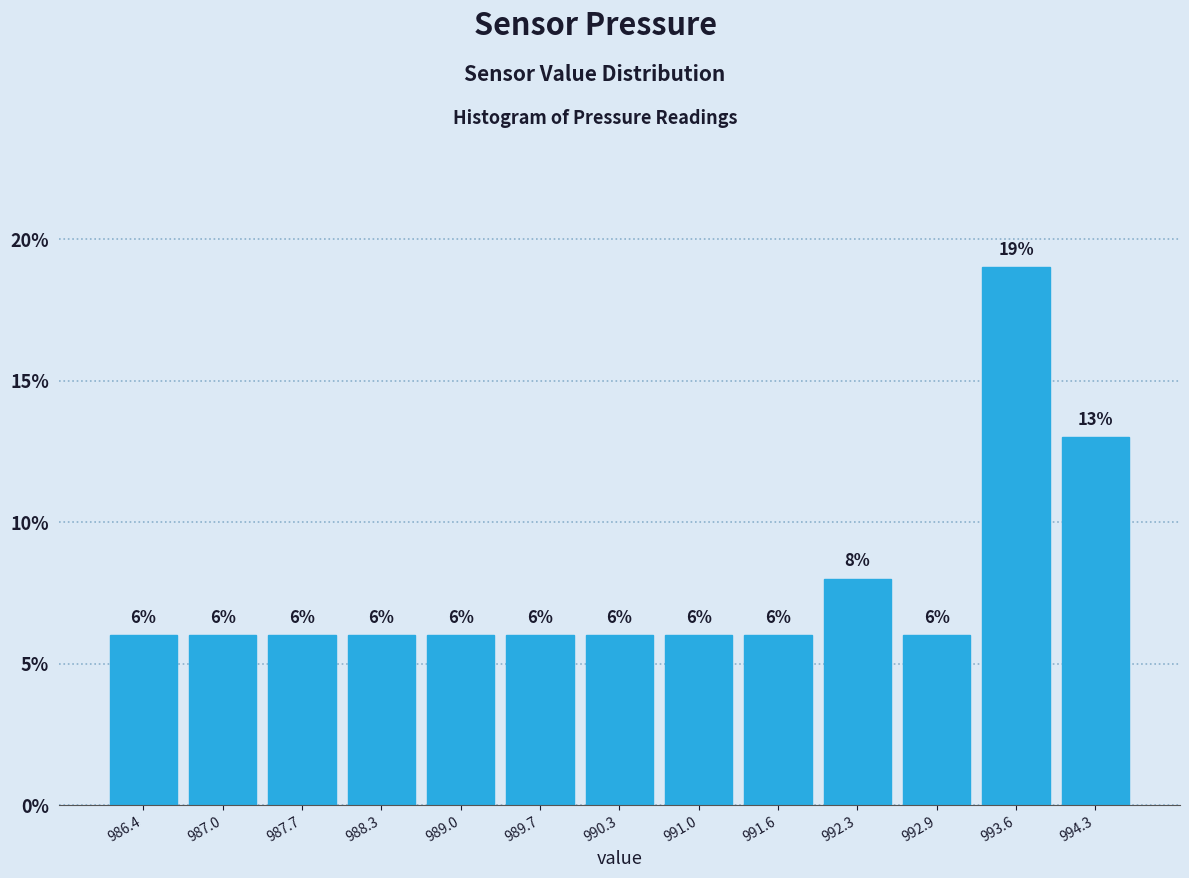

Reading left to right, list every bar in this chart as the range it spans on the x-axis followed by its height. The bar edges are not printed on the chart, so give them approximately, as read against the axis.

986.0 to 986.7: 6
986.7 to 987.4: 6
987.4 to 988.0: 6
988.0 to 988.7: 6
988.7 to 989.3: 6
989.3 to 990.0: 6
990.0 to 990.6: 6
990.6 to 991.3: 6
991.3 to 992.0: 6
992.0 to 992.6: 8
992.6 to 993.3: 6
993.3 to 993.9: 19
993.9 to 994.6: 13